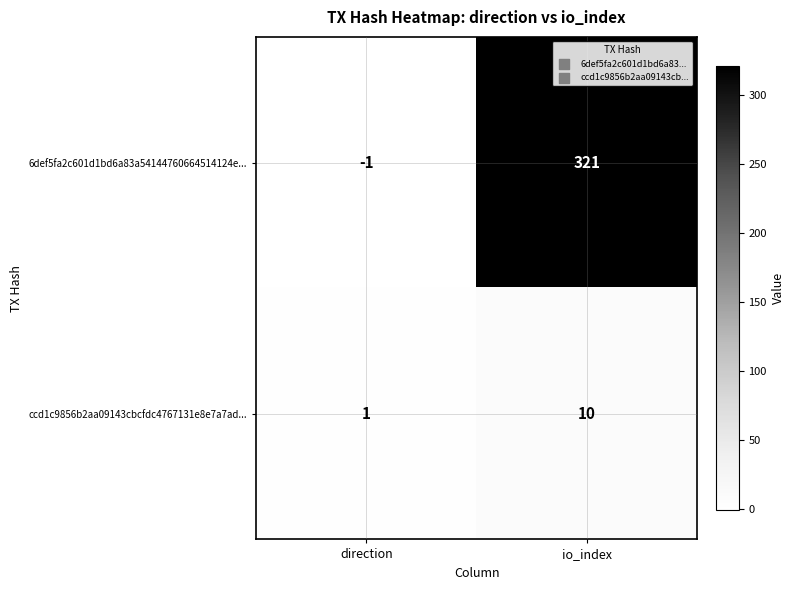

The ccd1c9856b2aa09143cbcfdc4767131e8e7a7ad... series shows 1 at direction. True or false?

True